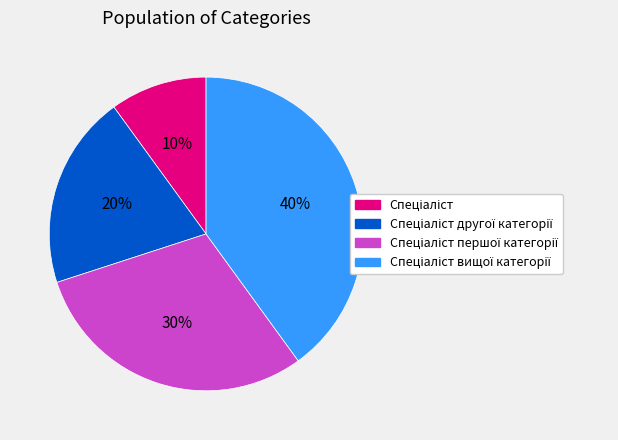

To the nearest percent, what is the average slice percentage?

25%